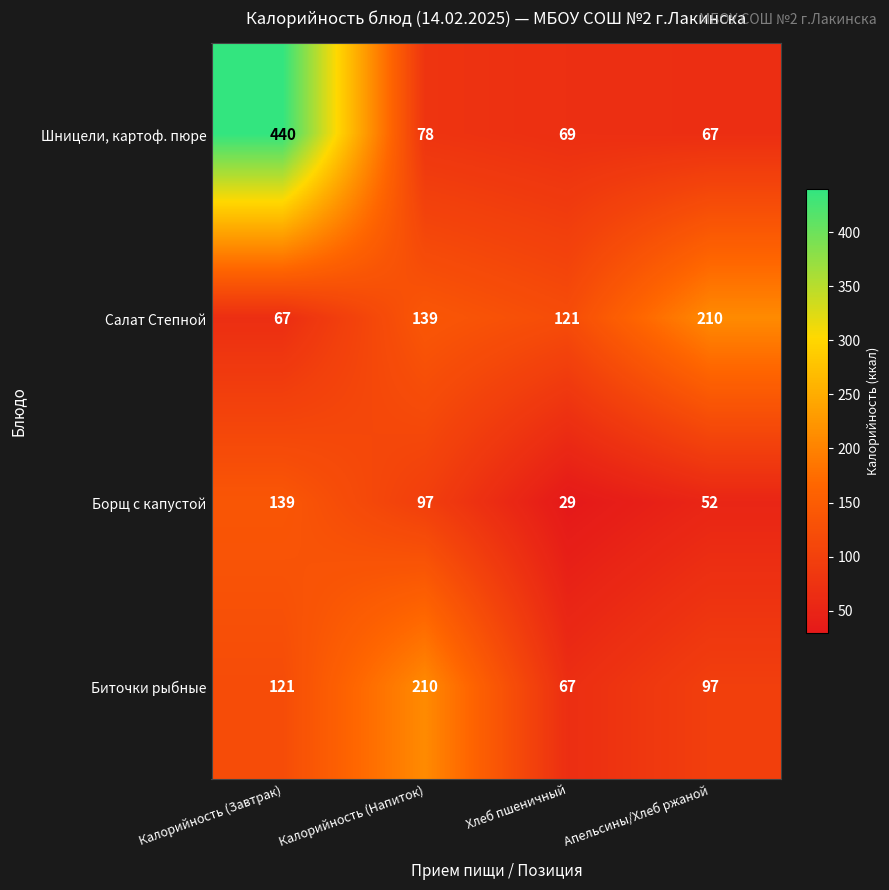

Where is Биточки рыбные nearest to the value 138?

Калорийность (Завтрак)